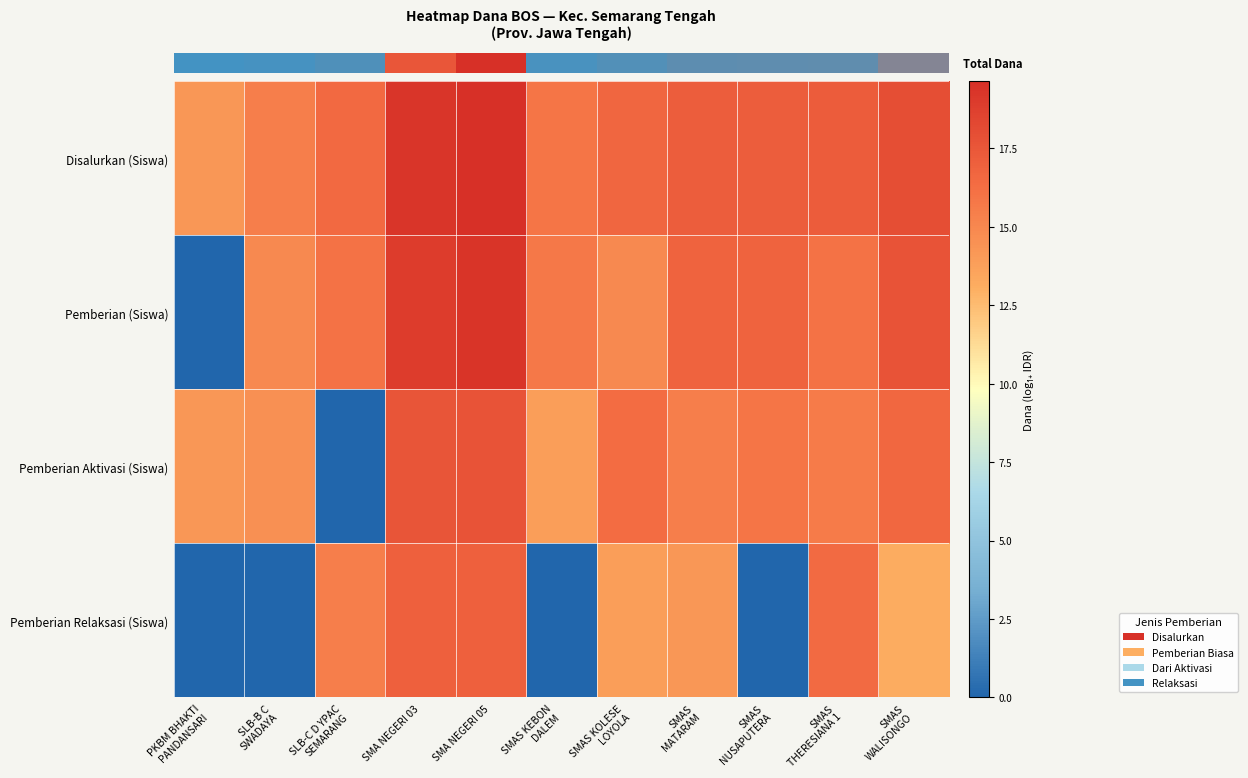

What is the spread (max minus min) of values at SMAS
THERESIANA 1?

1.6